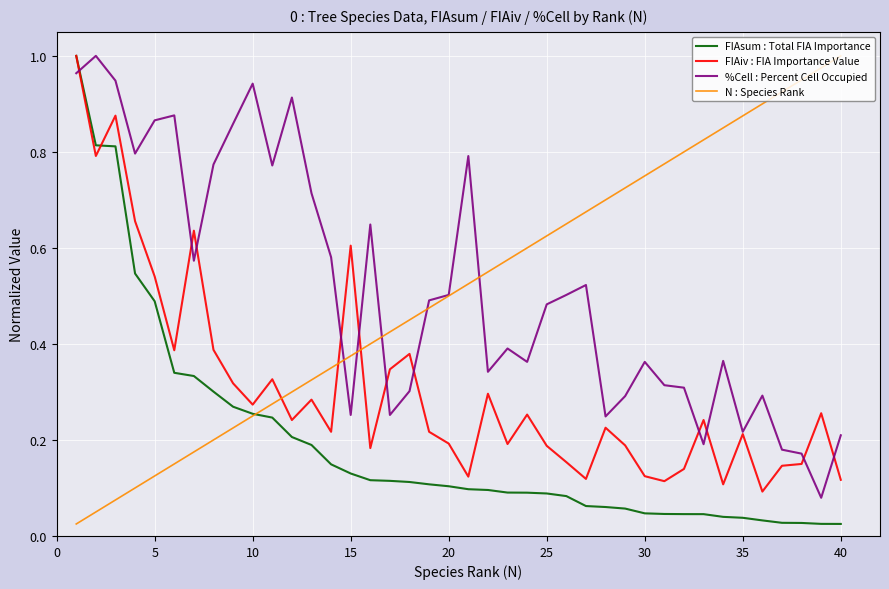

True or false: FIAsum : Total FIA Importance and FIAiv : FIA Importance Value cross at least once.

True